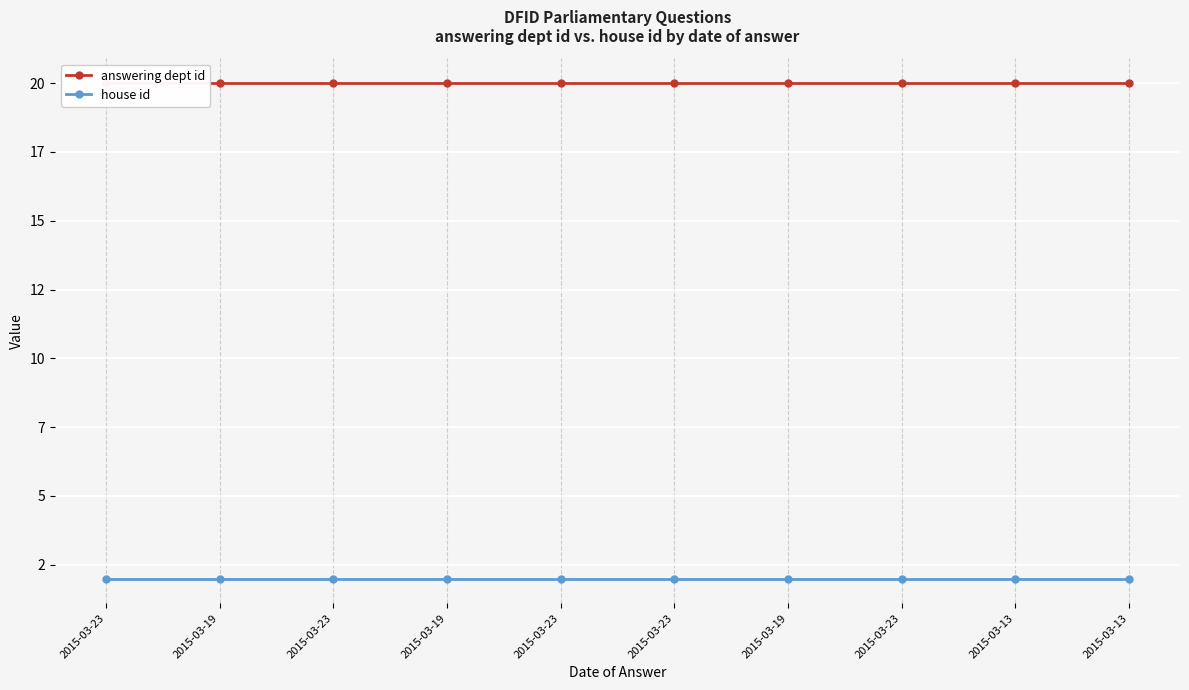

Which category has the lowest value in the answering dept id series?

2015-03-23